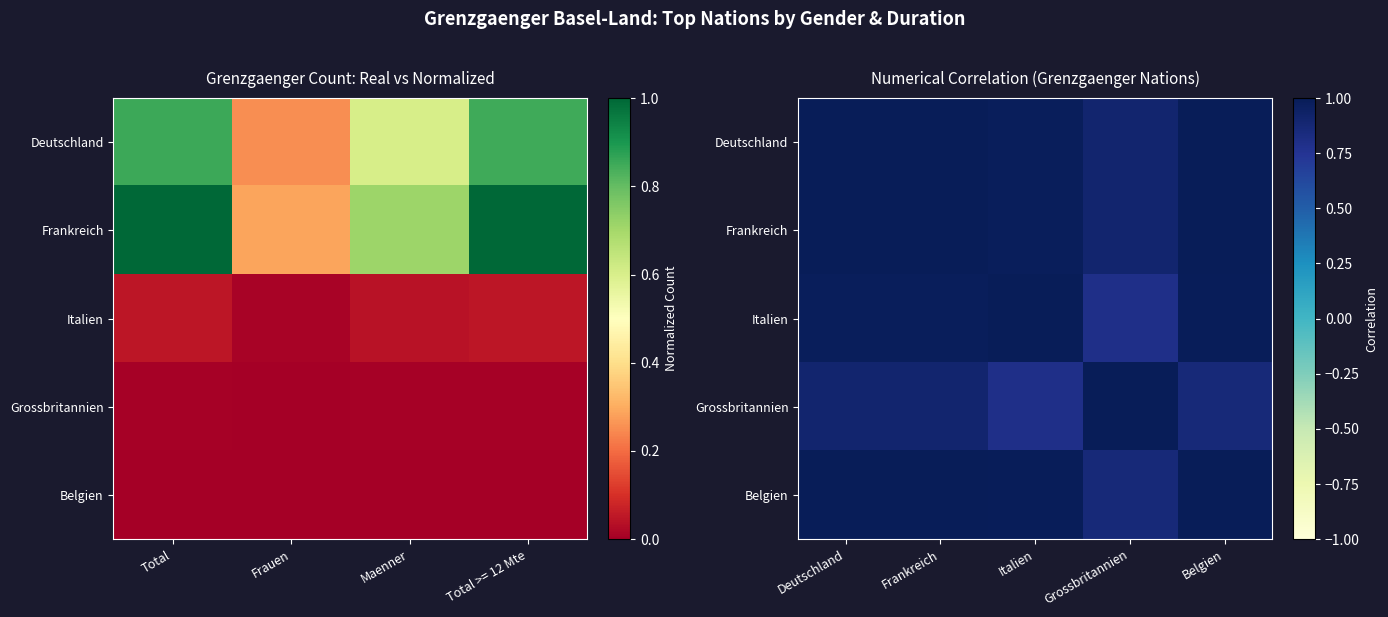

Is the value of Belgien at Belgien greater than the value of Frankreich at Italien?

Yes